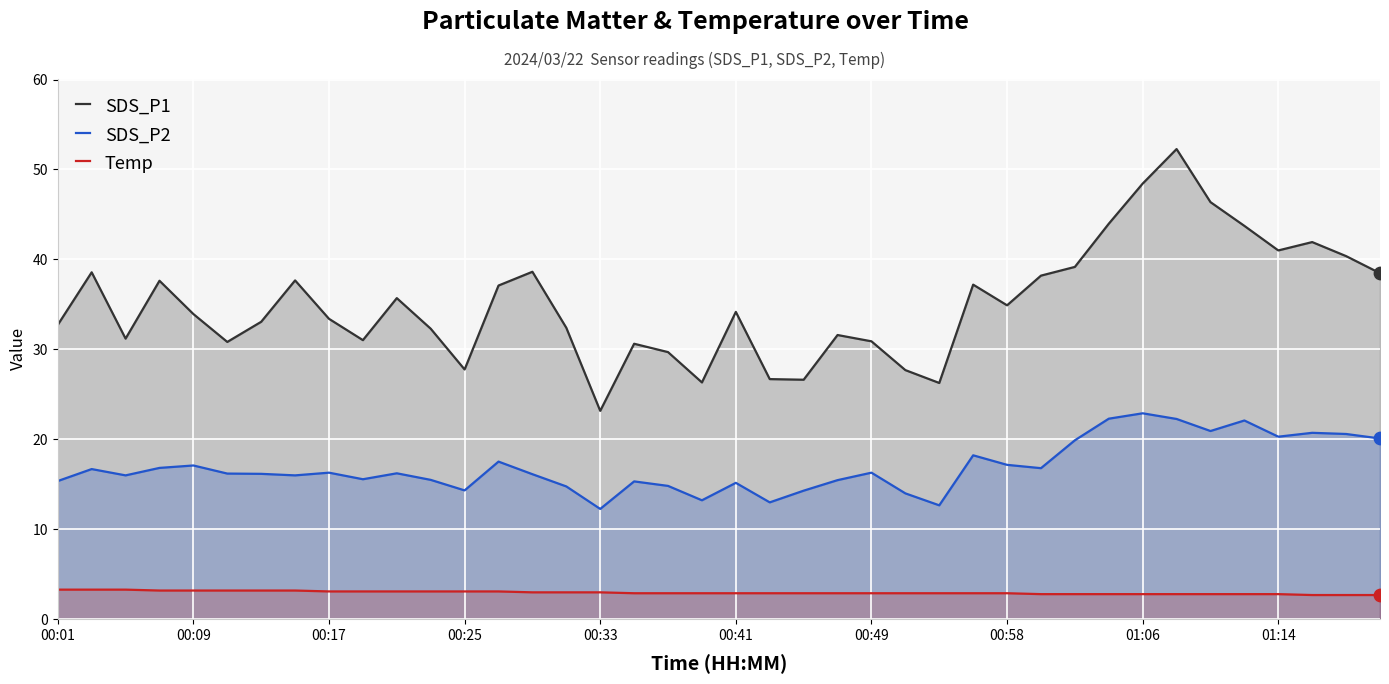

What is the difference between the maximum and minimum values in the SDS_P1 series?

29.1